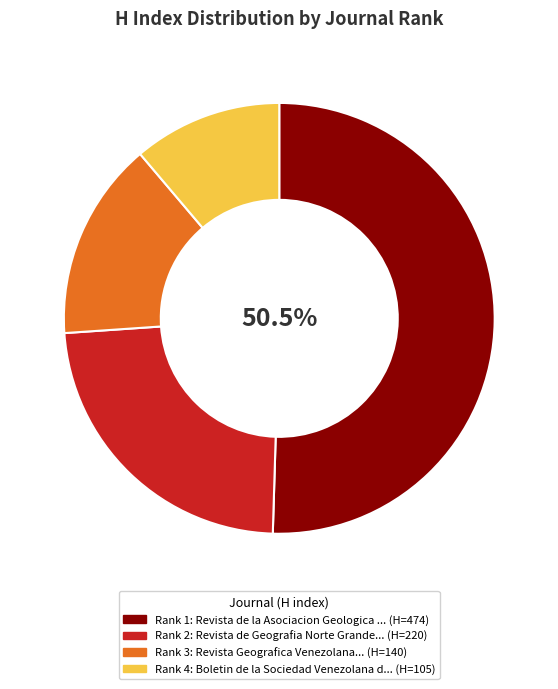

Does any single category account for the majority?

Yes